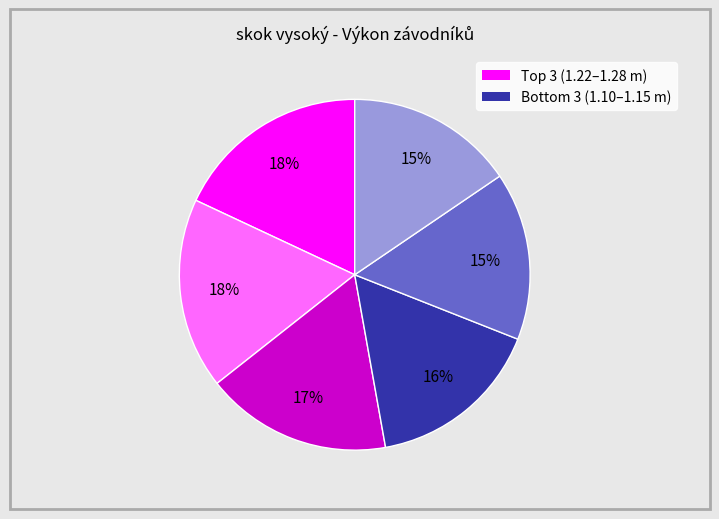

To the nearest percent, what is the difference between the largest and smallest slice percentages?

3%